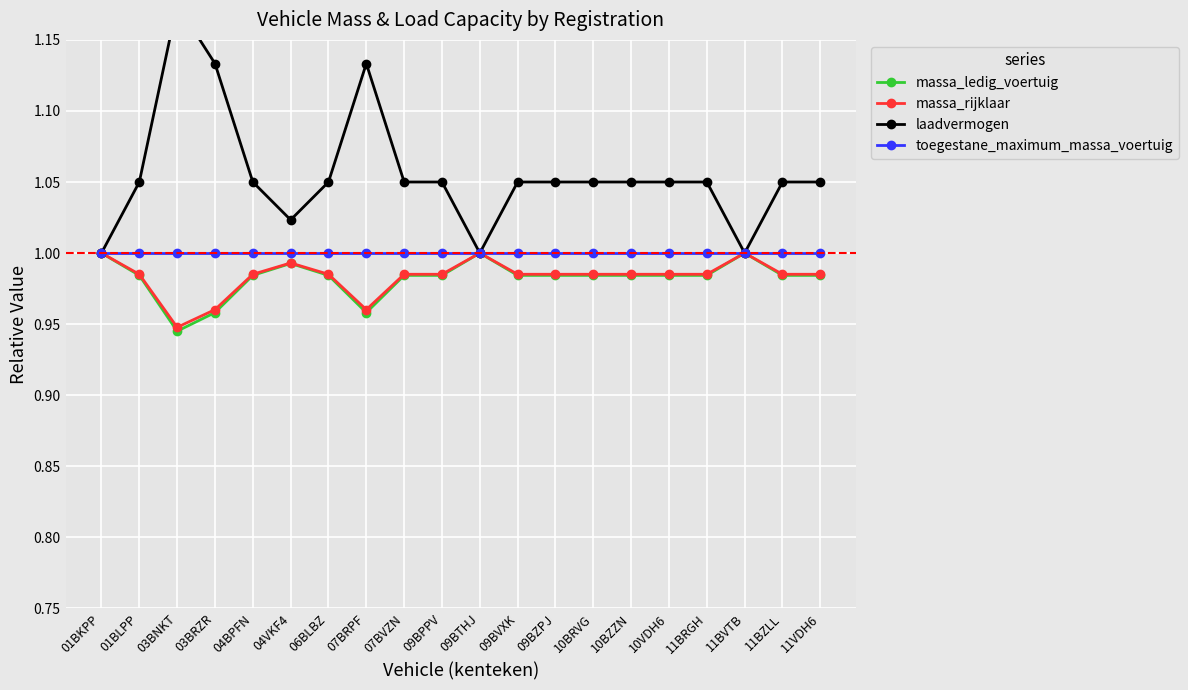

What is the approximate value of massa_rijklaar at 07BRPF?

1.0